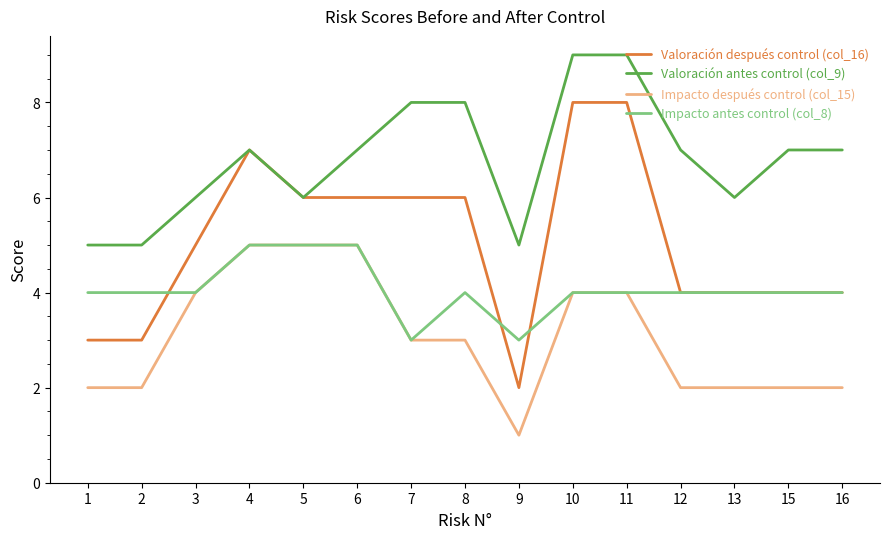

True or false: Impacto después control (col_15) and Valoración después control (col_16) cross at least once.

False